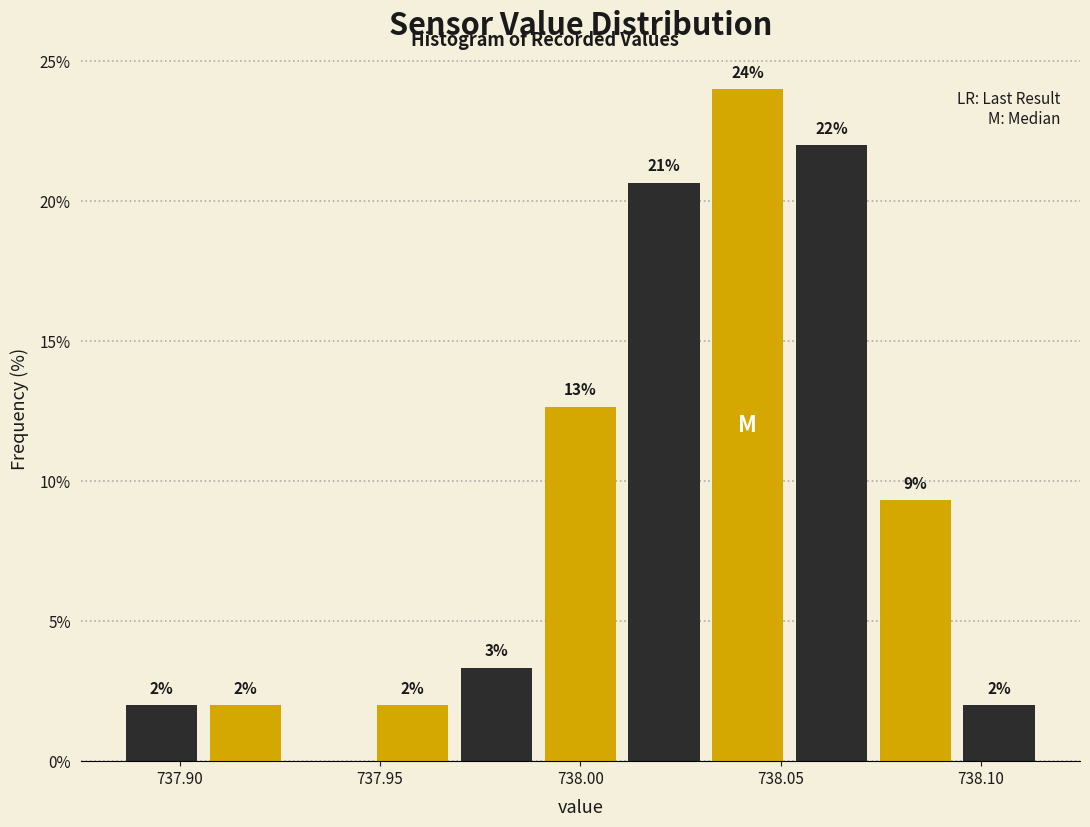

Which range on the x-axis has the tallest bar?

738.030 to 738.050